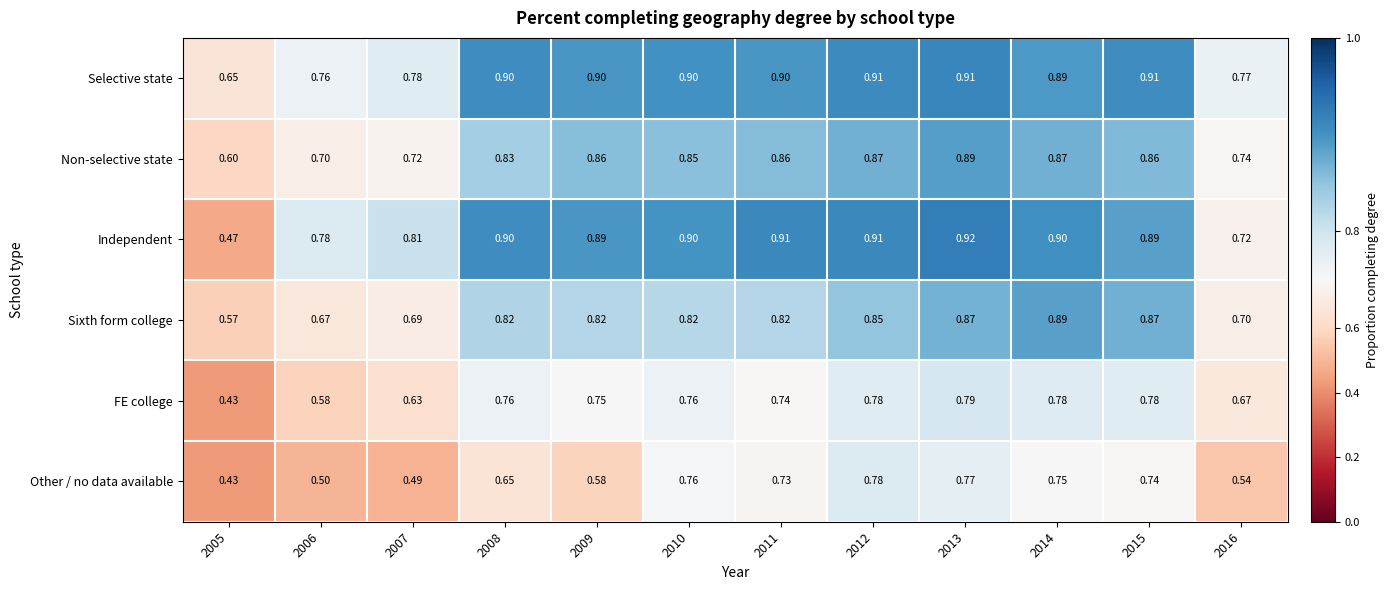

Which series has the largest range (max minus min)?

Independent